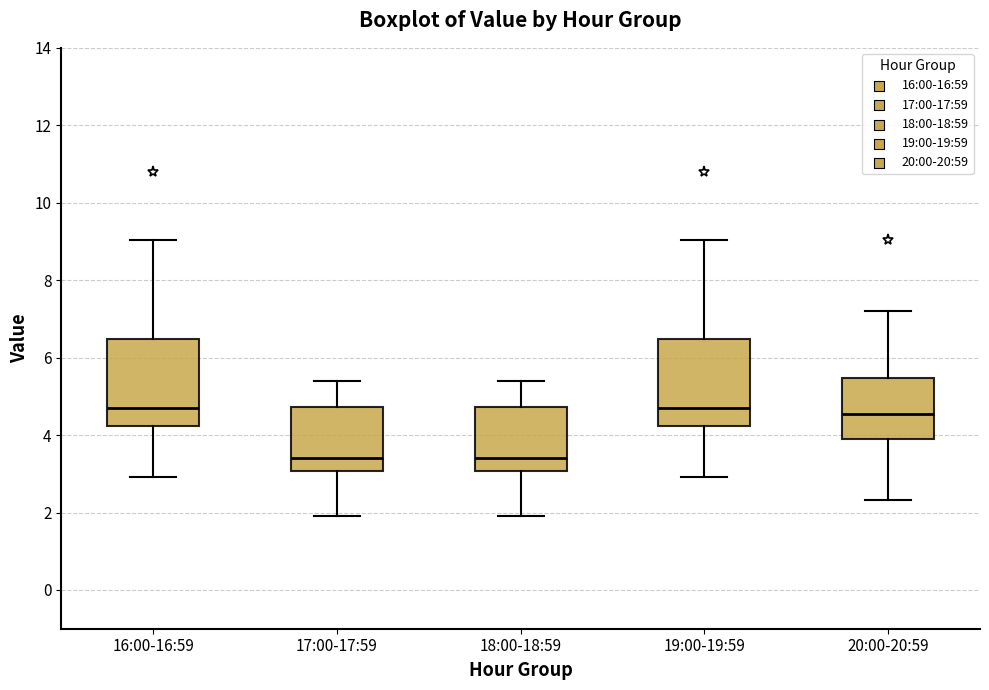

Where does the lower whisker of the box for 19:00-19:59 end on the y-axis? The values are not printed on the chart, so give them approximately, as read against the axis.

3.0